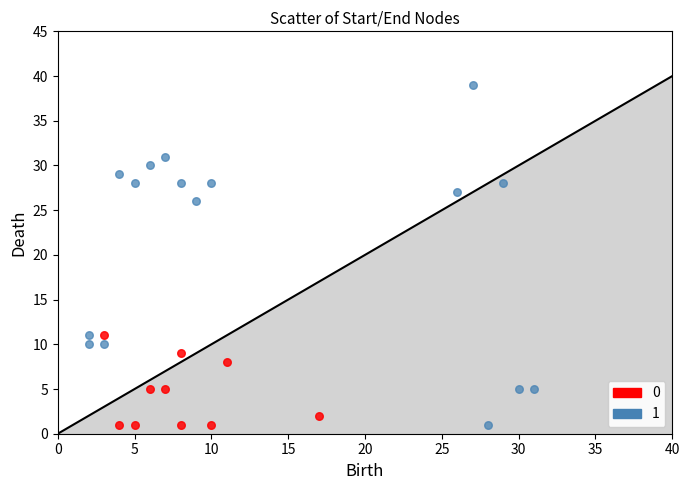

What are all the series names shown in the legend?

0, 1